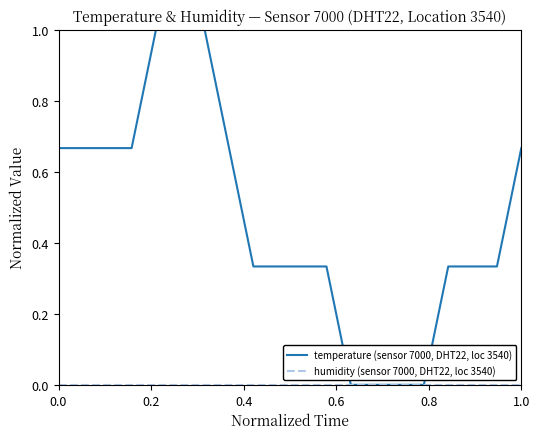

Which series has the largest total across all categories?

temperature (sensor 7000, DHT22, loc 3540)